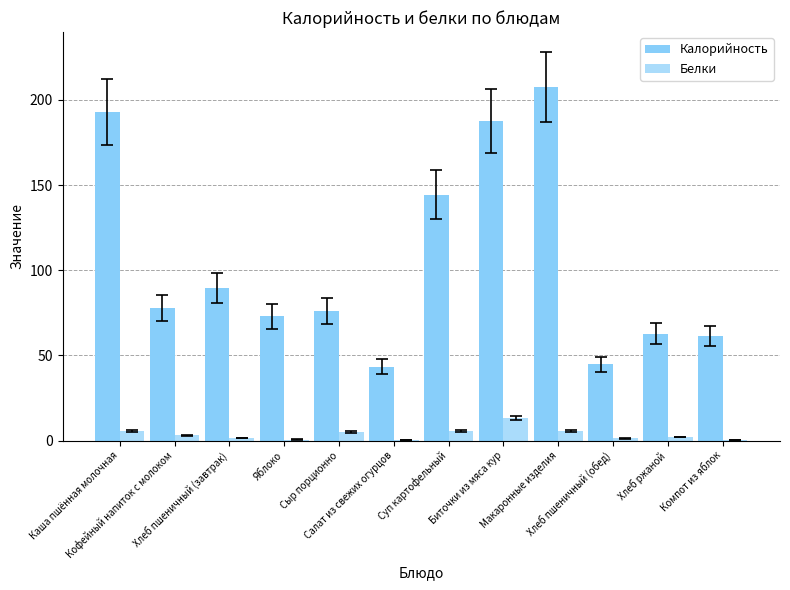

How many data points does each series have?

12